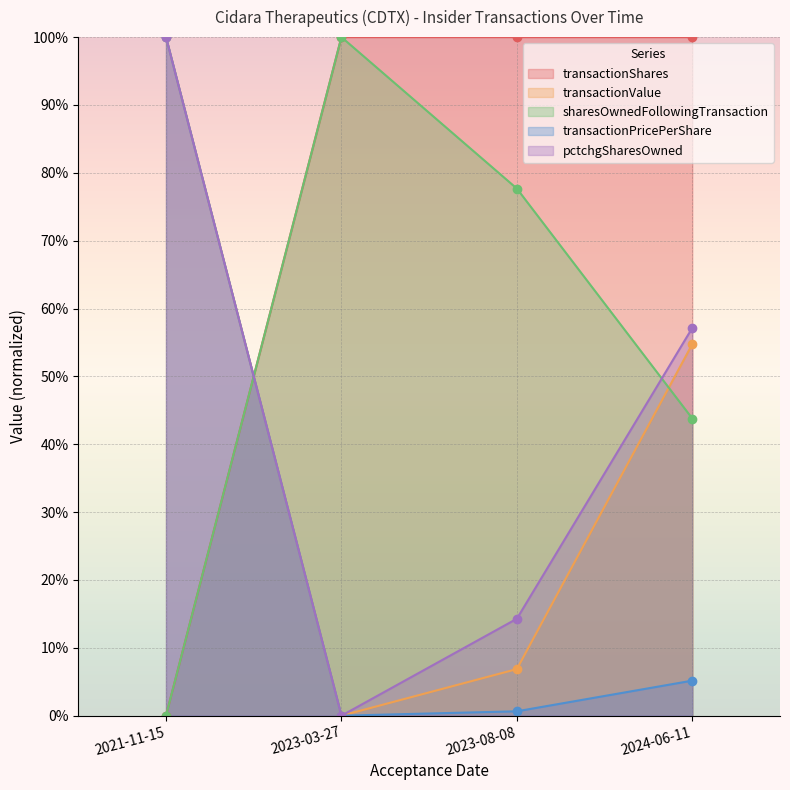

What is the difference between the maximum and second lowest values in the sharesOwnedFollowingTransaction series?

56.2